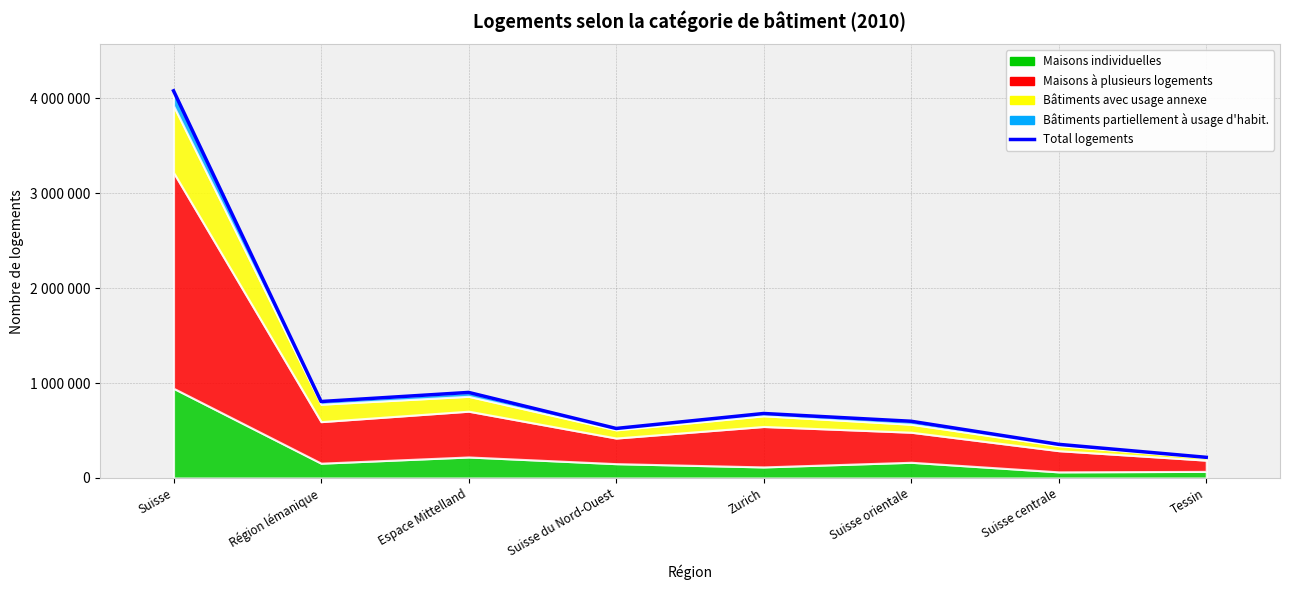

Reading right to left, what are all the values shown in this chart?

Tessin=217847	Suisse centrale=354588	Suisse orientale=597702	Zurich=679610	Suisse du Nord-Ouest=521989	Espace Mittelland=901557	Région lémanique=805767	Suisse=4079060